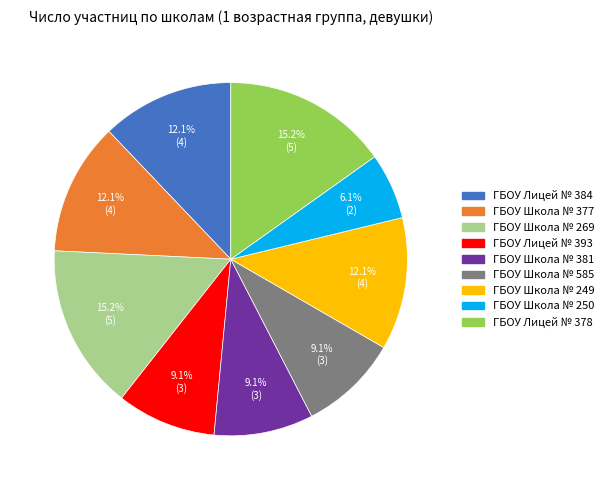

Do ГБОУ Школа № 249 and ГБОУ Школа № 250 together represent more than half of the pie?

No